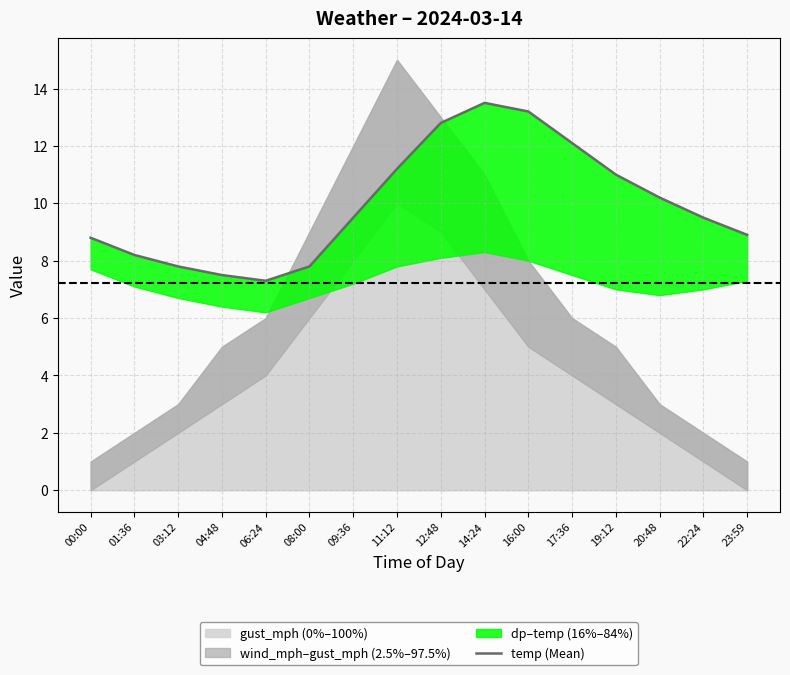

The chart shows a value of 10.2 at 20:48. True or false?

True